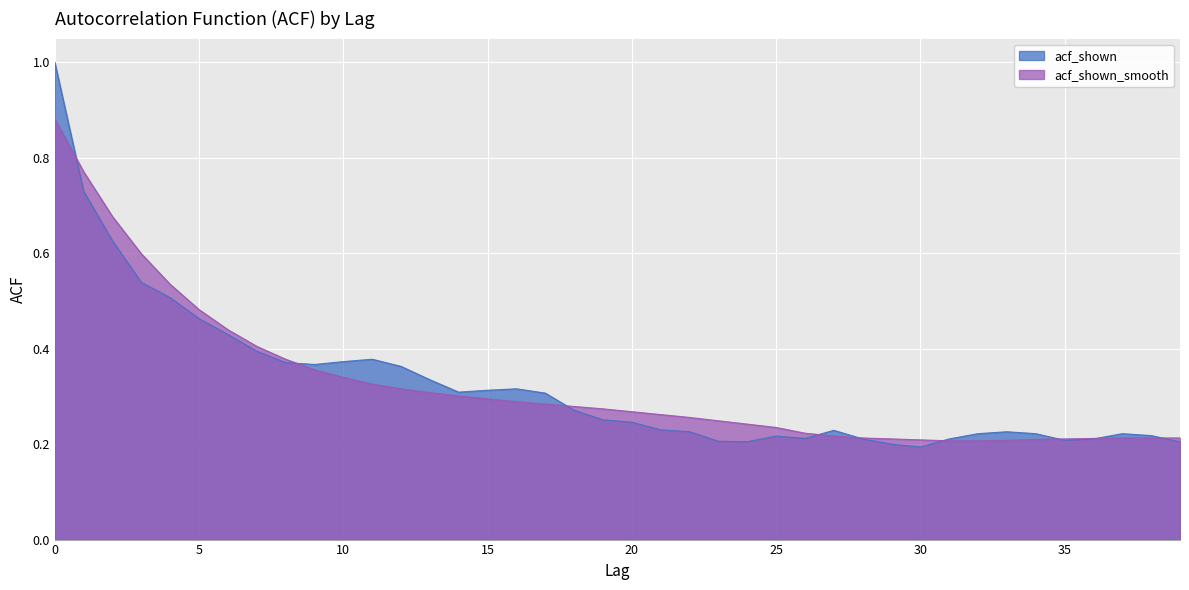

Reading left to right, list all the values displayed in this chart.

acf_shown: 1.0	0.7	0.6	0.5	0.5	0.5	0.4	0.4	0.4	0.4	0.4	0.4	0.4	0.3	0.3	0.3	0.3	0.3	0.3	0.3	0.2	0.2	0.2	0.2	0.2	0.2	0.2	0.2	0.2	0.2	0.2	0.2	0.2	0.2	0.2	0.2	0.2	0.2	0.2	0.2
acf_shown_smooth: 0.9	0.8	0.7	0.6	0.5	0.5	0.4	0.4	0.4	0.4	0.3	0.3	0.3	0.3	0.3	0.3	0.3	0.3	0.3	0.3	0.3	0.3	0.3	0.2	0.2	0.2	0.2	0.2	0.2	0.2	0.2	0.2	0.2	0.2	0.2	0.2	0.2	0.2	0.2	0.2